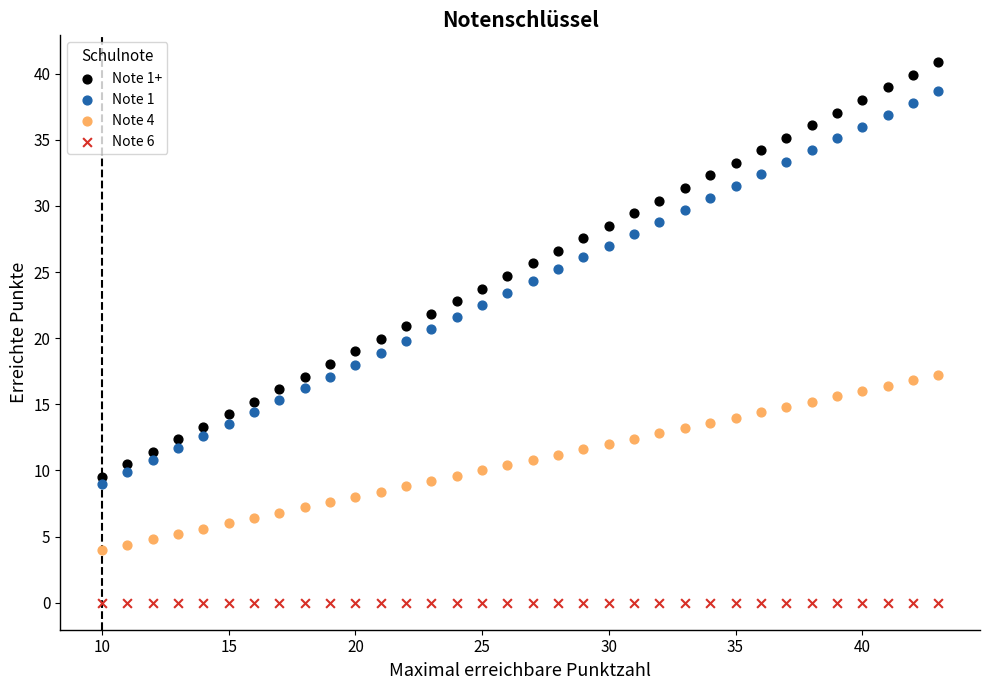

Which series reaches the maximum Y coordinate?

Note 1+